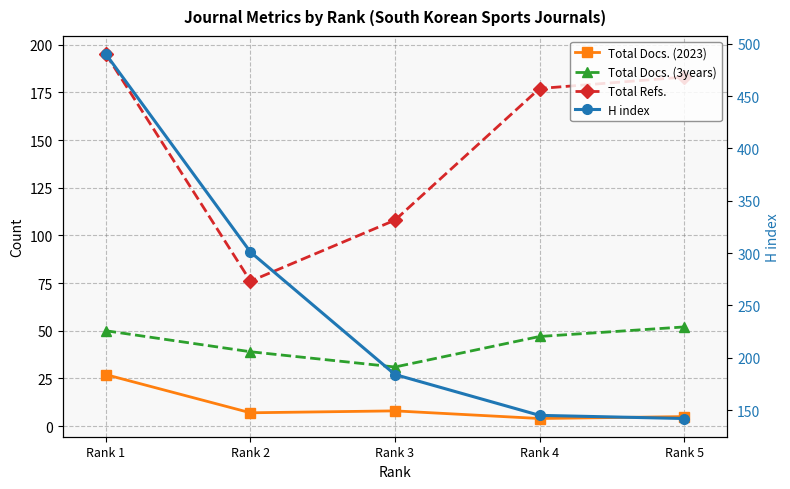

Reading left to right, list all the values displayed in this chart.

Total Docs. (2023): 27	7	8	4	5
Total Docs. (3years): 50	39	31	47	52
Total Refs.: 195	76	108	177	183
H index: 490	301	184	145	142